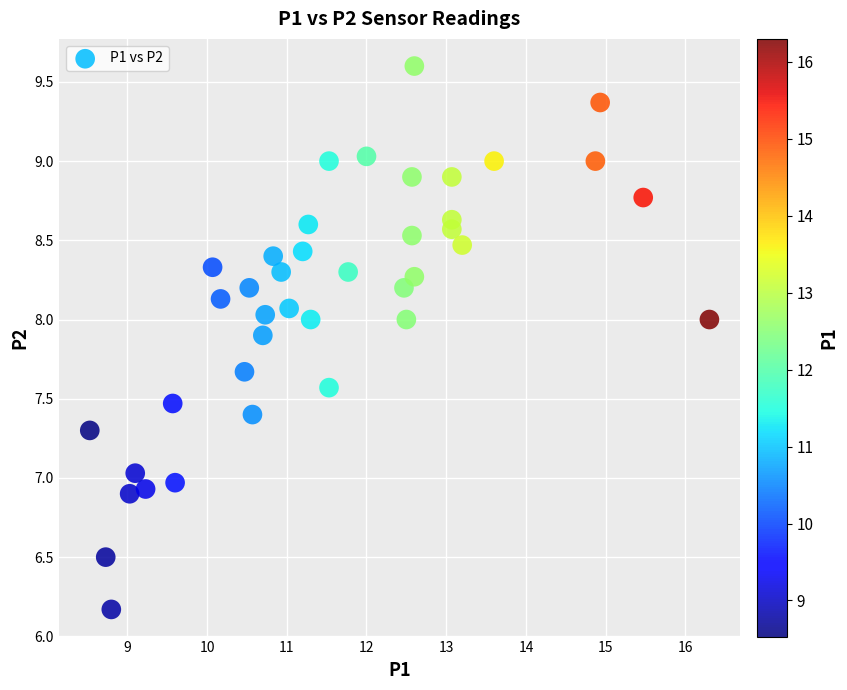

What is the range of X values (max minus min)?

7.8